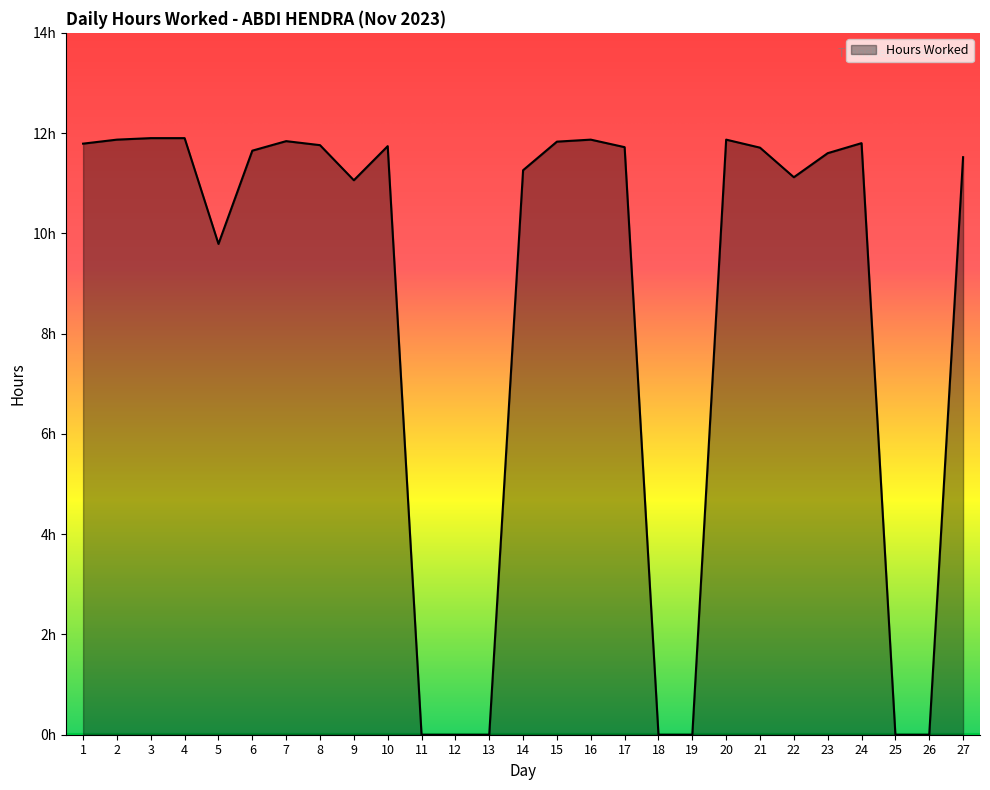

Does the chart have visible grid lines?

No